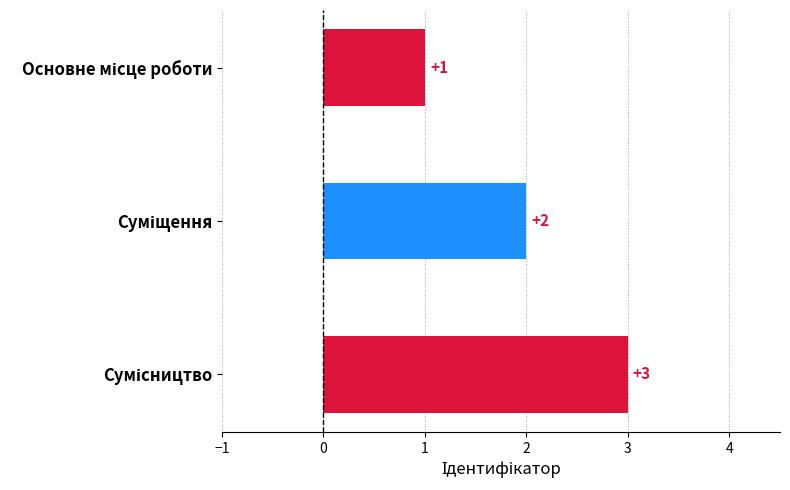

How many values are between 1 and 3?

3